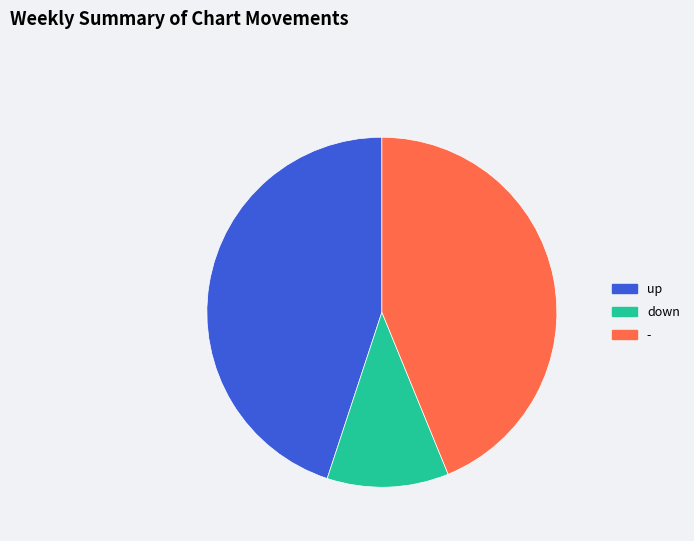

Is there a majority slice in this chart?

No